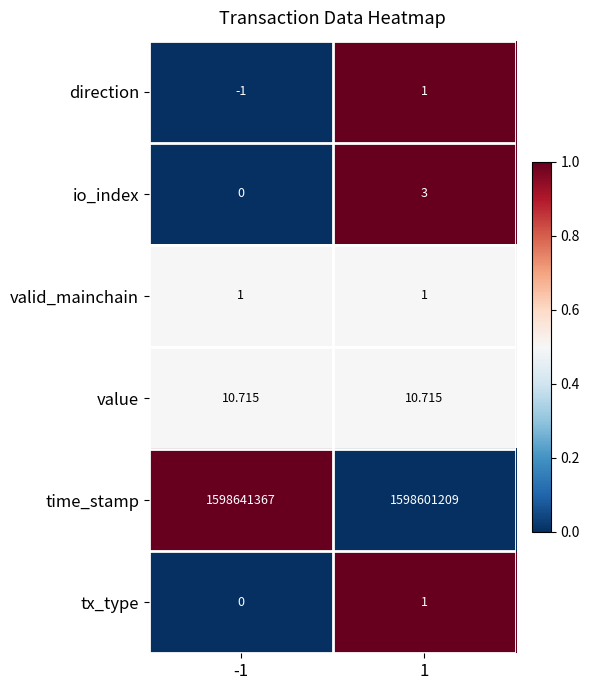

Between -1 and 1, which series saw the biggest shift?

time_stamp